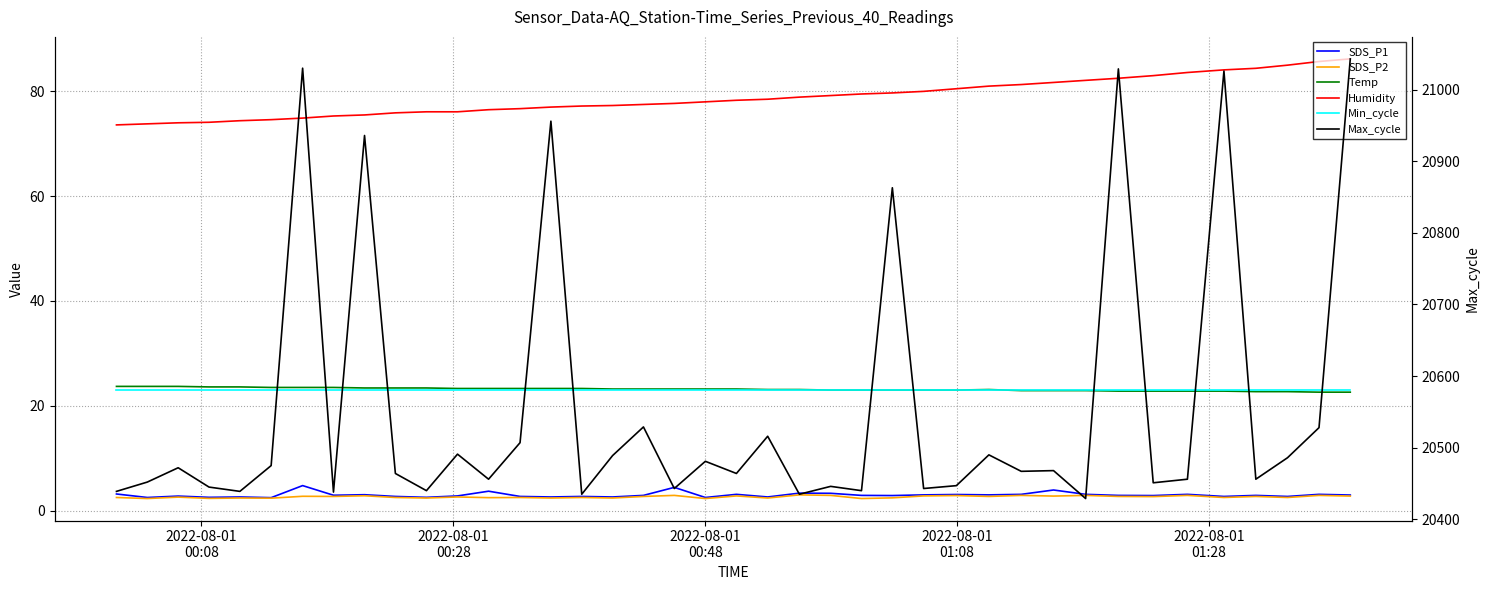

What are all the series names shown in the legend?

SDS_P1, SDS_P2, Temp, Humidity, Min_cycle, Max_cycle